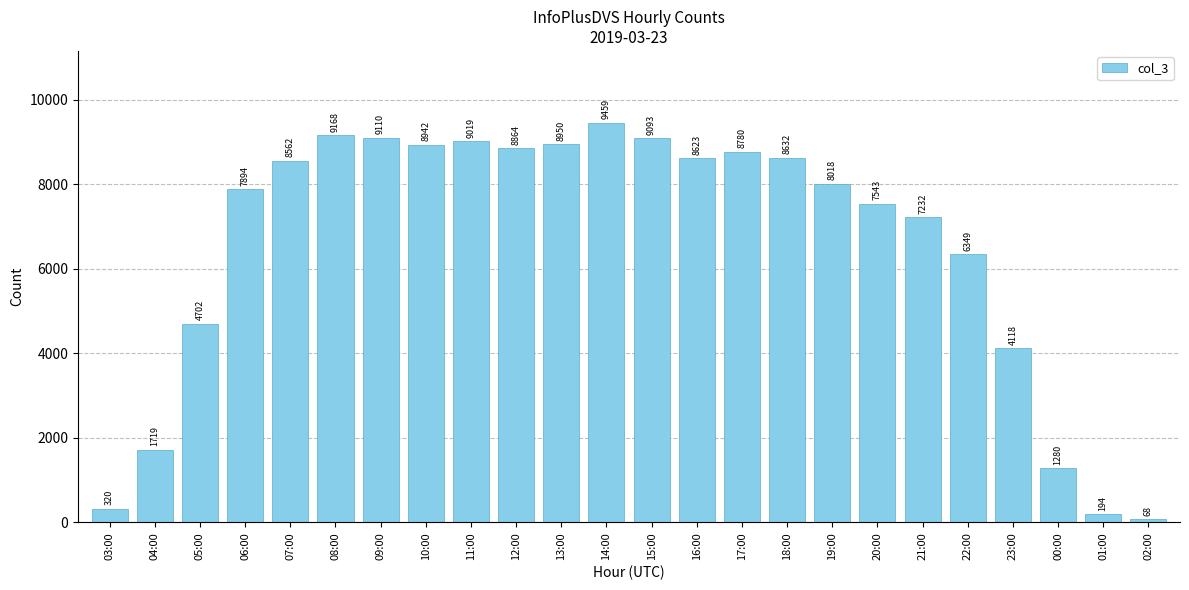

Reading left to right, what are all the values shown in this chart?

320	1719	4702	7894	8562	9168	9110	8942	9019	8864	8950	9459	9093	8623	8780	8632	8018	7543	7232	6349	4118	1280	194	68